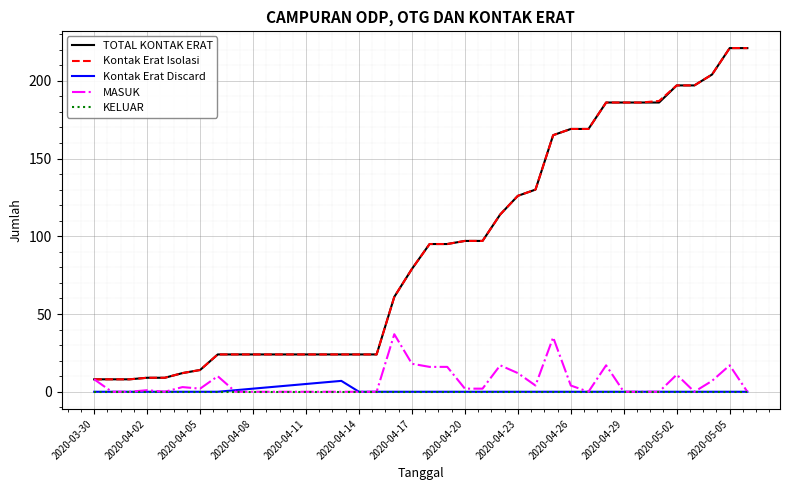

True or false: Kontak Erat Isolasi and KELUAR cross at least once.

False